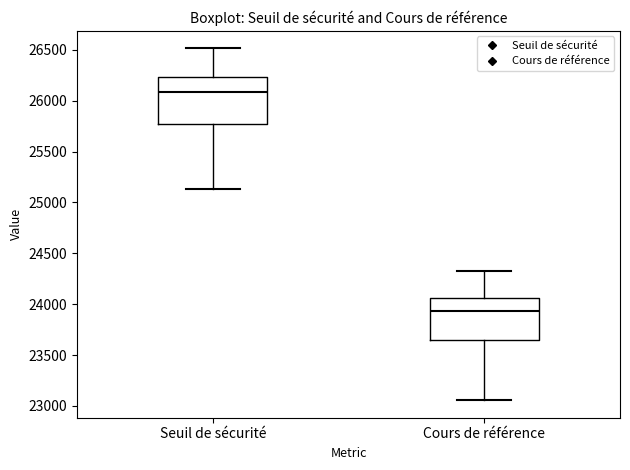

Reading left to right, transcribe this box plot: for each box, give where its median line is, the range the box spans, and where its two whiskers end, as read against the y-axis. The values are not printed on the chart, so give them approximately, as read against the axis.

Seuil de sécurité: median 26100, box 25750 to 26250, whiskers 25150 to 26500
Cours de référence: median 23950, box 23650 to 24050, whiskers 23050 to 24300